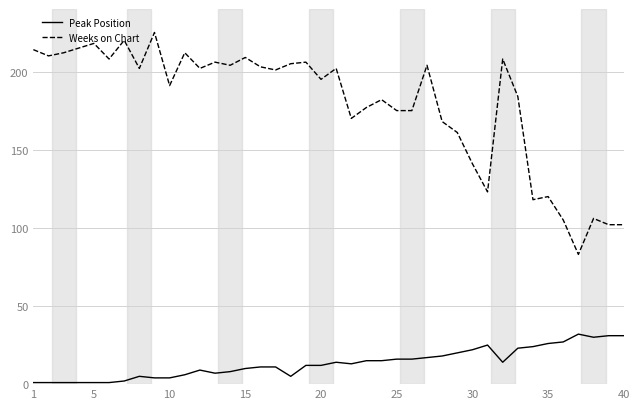

What is the difference between the maximum and minimum values in the Peak Position series?

31